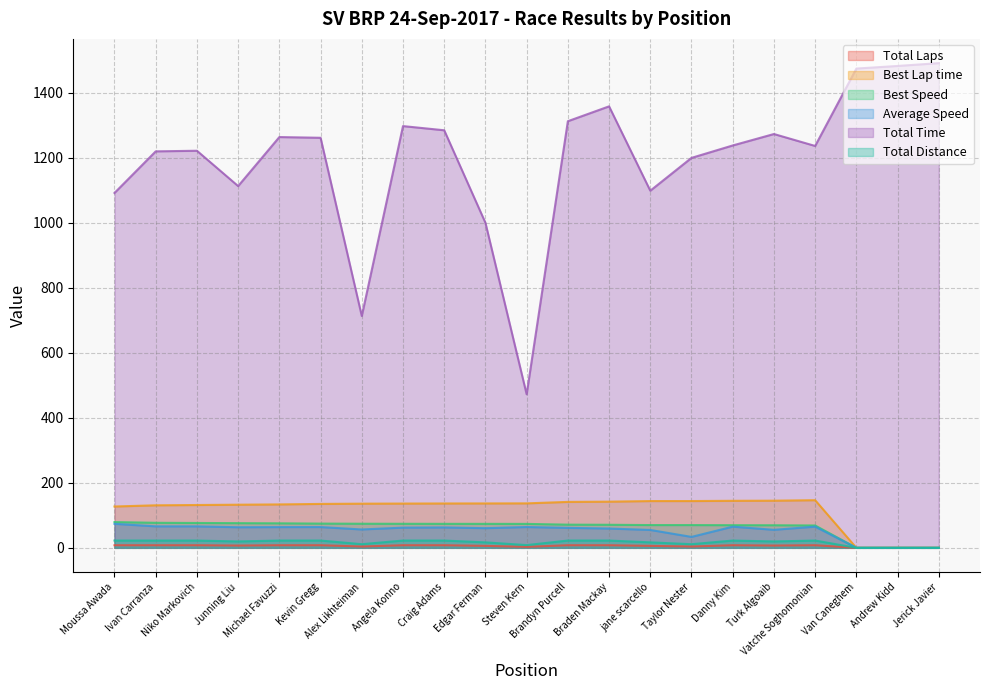

Count the number of data series in this chart.

6